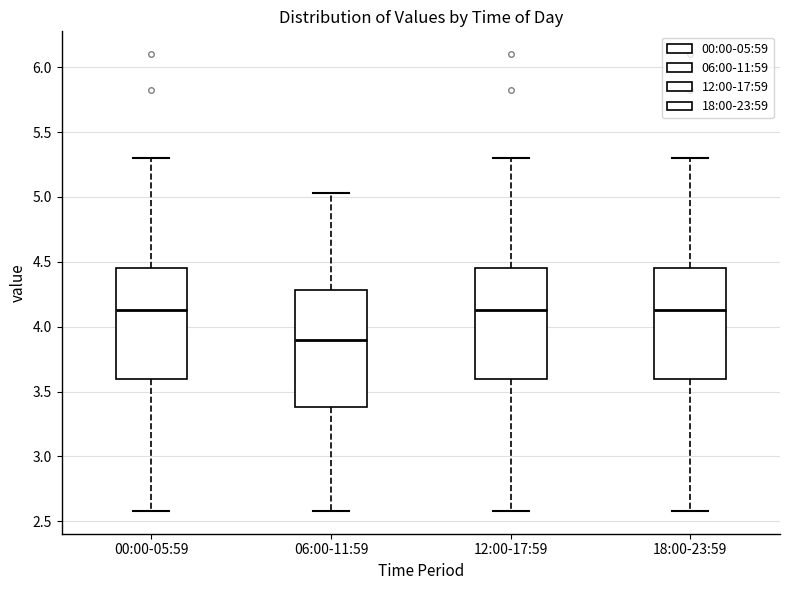

Reading left to right, read every box against the y-axis: the position of its median line, the range the box covers, and the ends of its whiskers. The values are not printed on the chart, so give them approximately, as read against the axis.

00:00-05:59: median 4.15, box 3.60 to 4.45, whiskers 2.60 to 5.30
06:00-11:59: median 3.90, box 3.40 to 4.30, whiskers 2.60 to 5.05
12:00-17:59: median 4.15, box 3.60 to 4.45, whiskers 2.60 to 5.30
18:00-23:59: median 4.15, box 3.60 to 4.45, whiskers 2.60 to 5.30